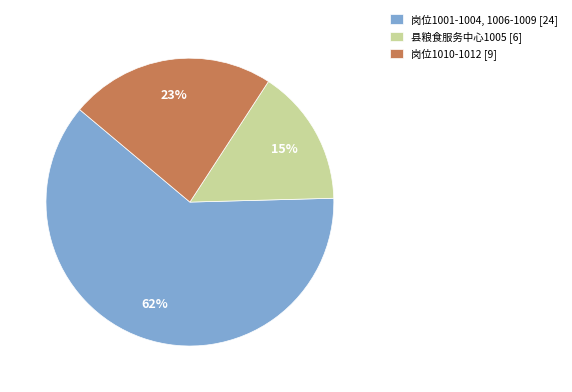

Is there any slice that represents more than half of the pie?

Yes